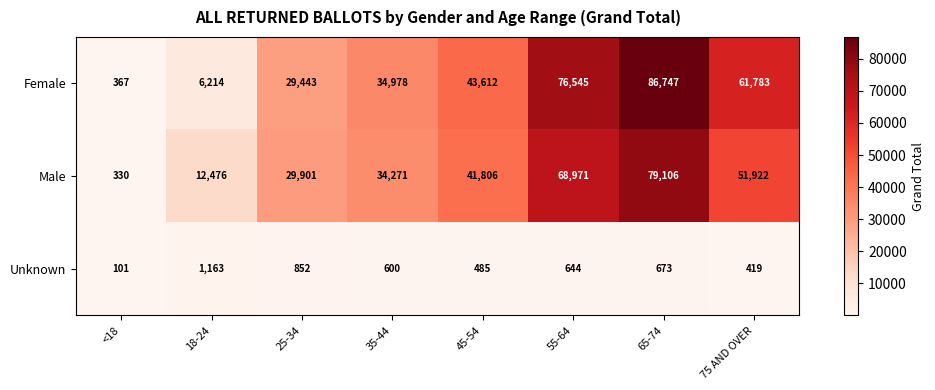

The value of Female at 35-44 is 14719. True or false?

False